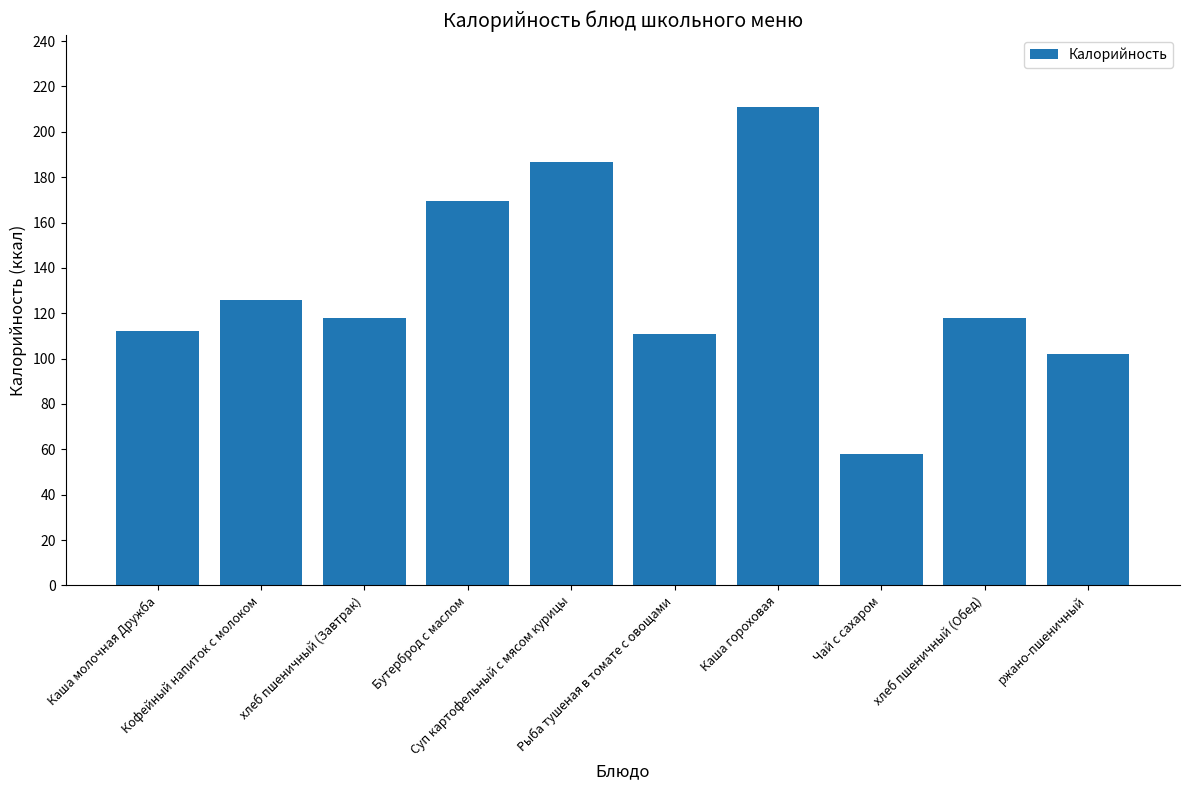

What is the difference between the values at Каша гороховая and Рыба тушеная в томате с овощами?

100.0